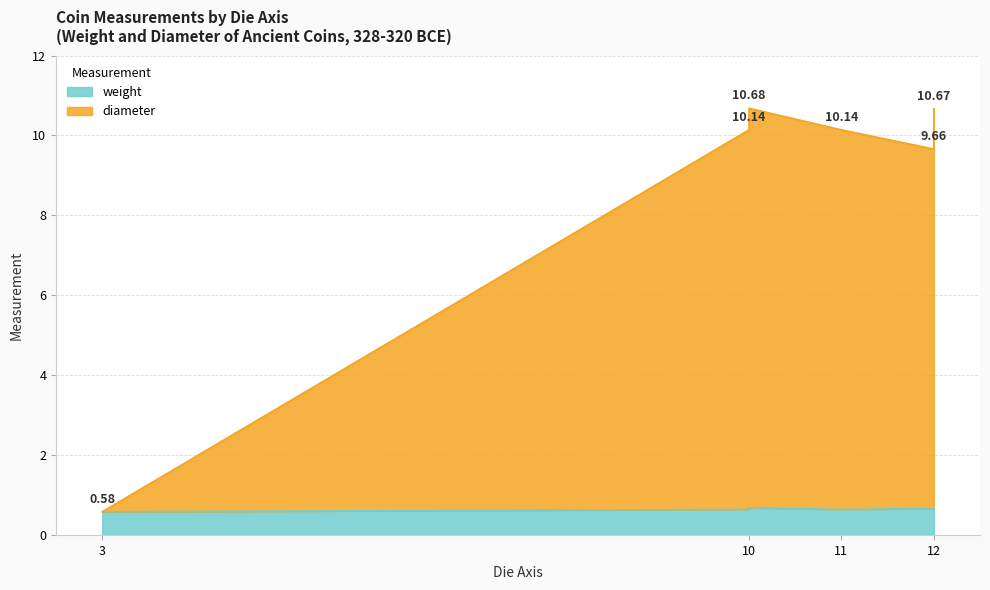

Is the value of diameter at 11 greater than the value of weight at 11?

Yes